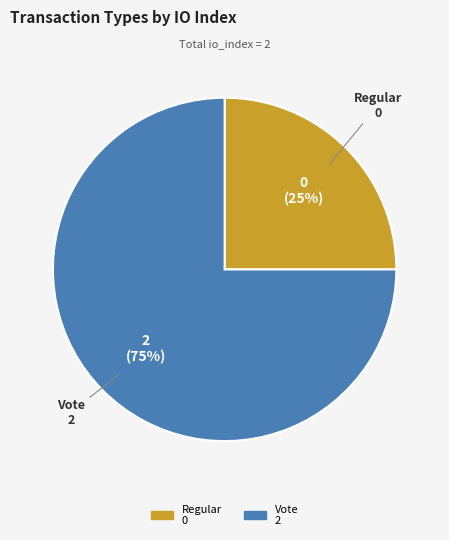

Count the number of slices in the pie.

2